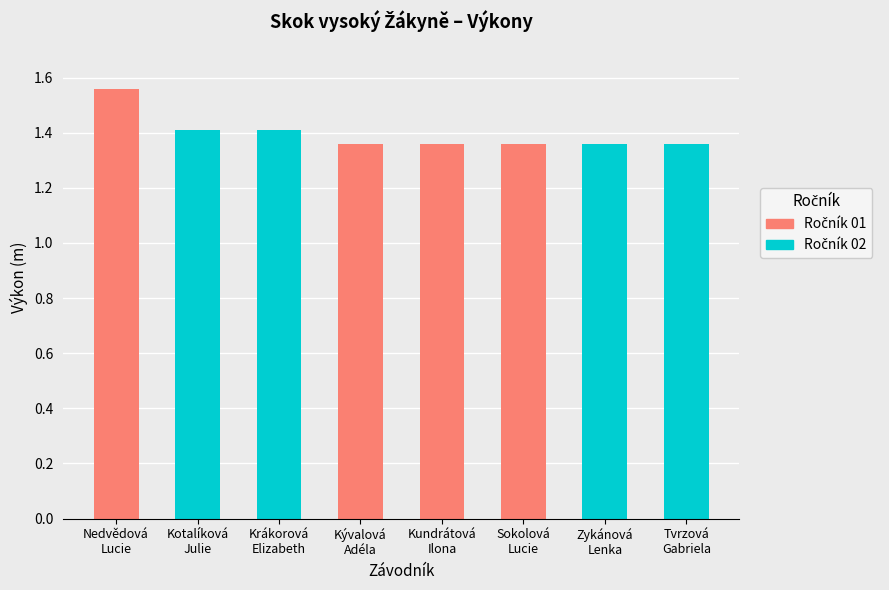

What is the value of the Ročník 01 bar at the 3rd from the left?

1.4